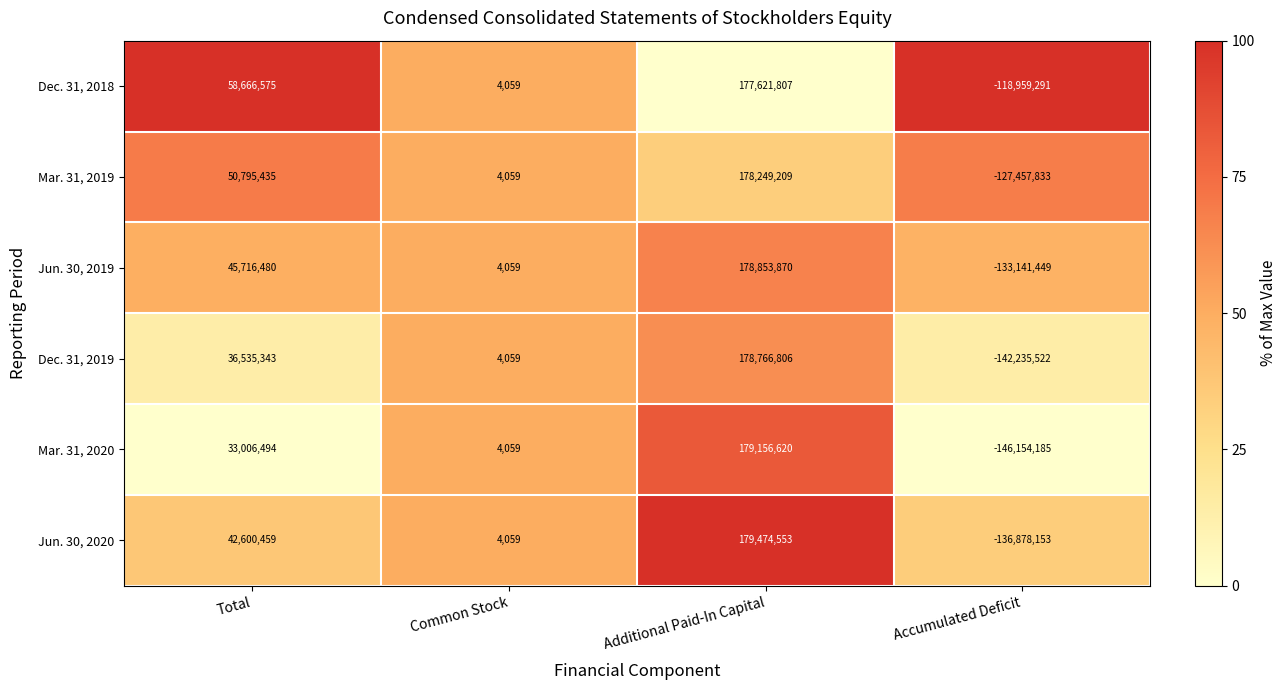

What is the difference between the Mar. 31, 2020 values at Additional Paid-In Capital and Accumulated Deficit?

325310805